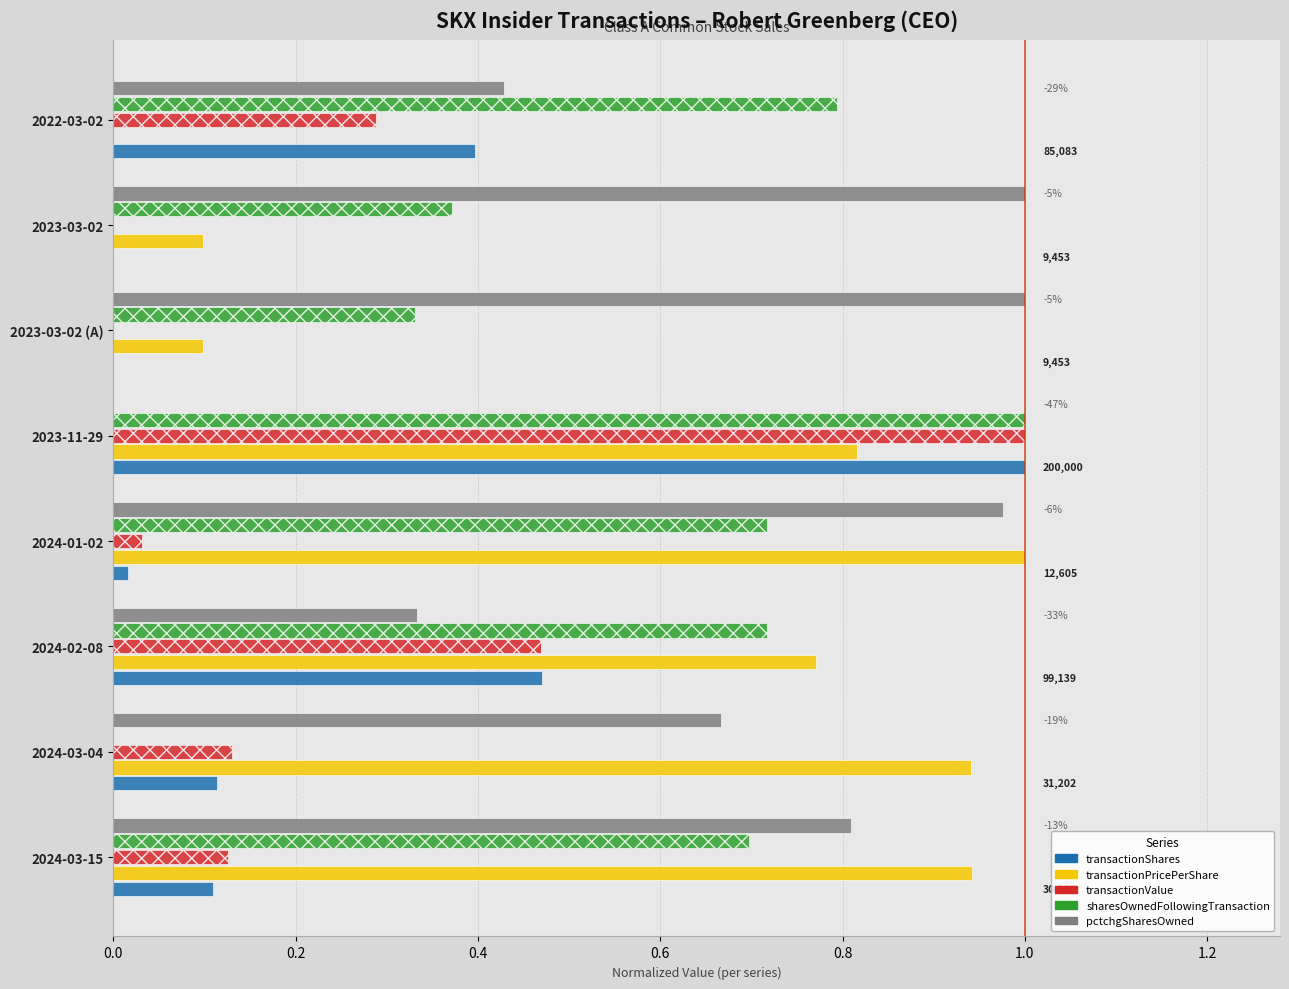

What are all the series names shown in the legend?

transactionShares, transactionPricePerShare, transactionValue, sharesOwnedFollowingTransaction, pctchgSharesOwned